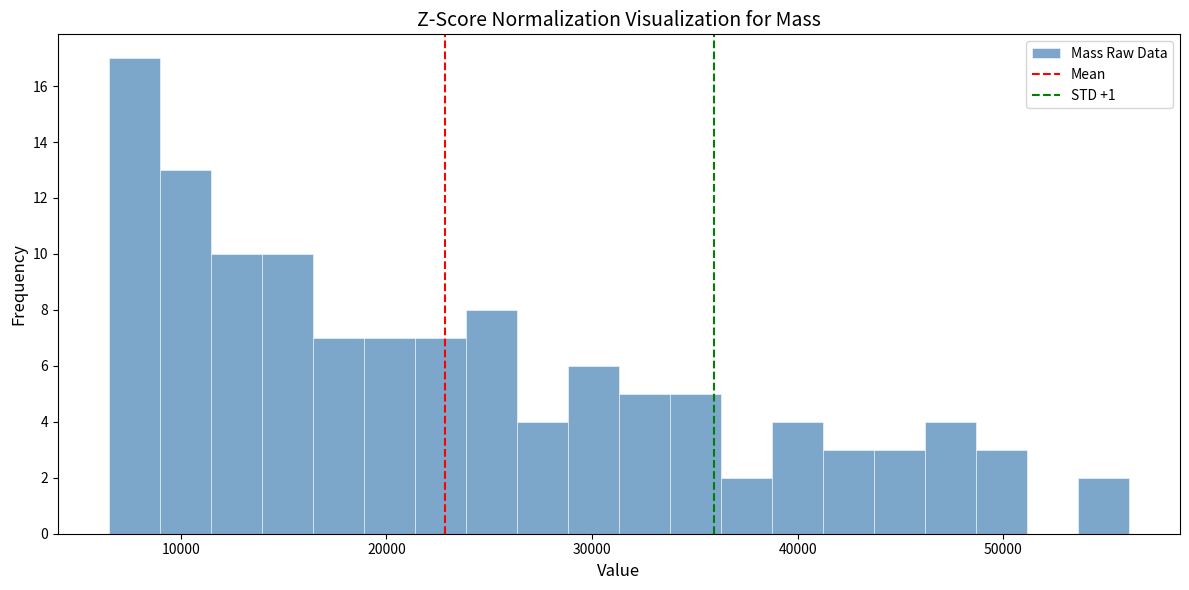

Read against the x-axis, roughly where is the centre of the tallest bar?

8000